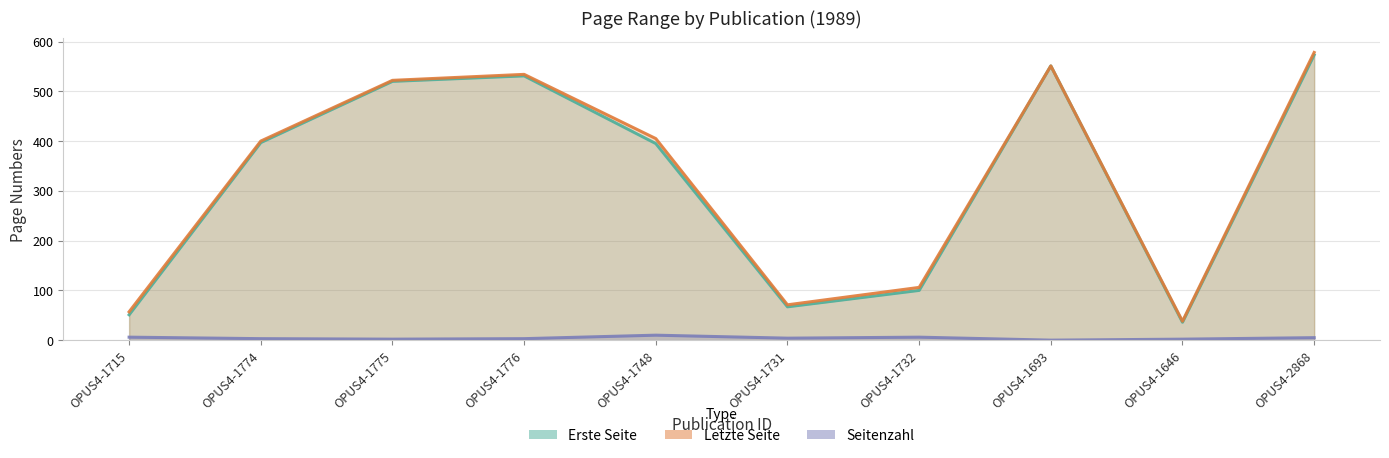

True or false: Letzte Seite and Erste Seite intersect in this chart.

False